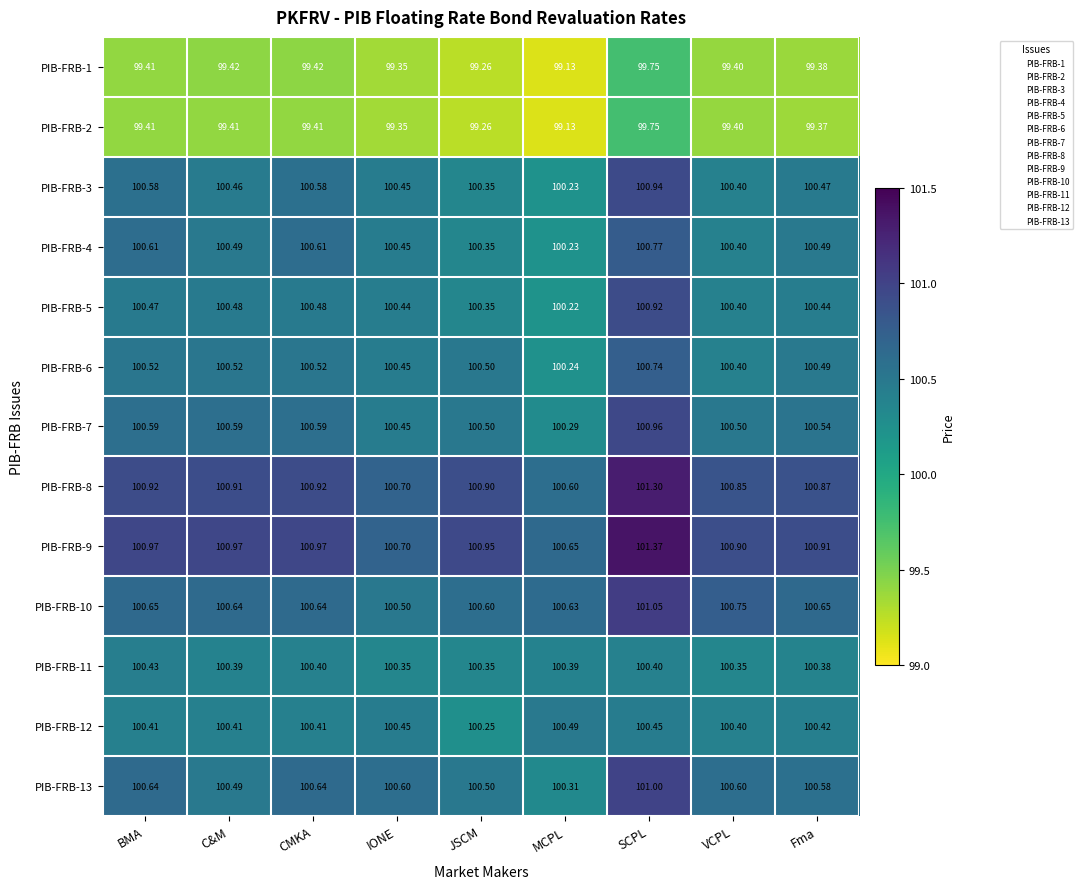

At which label does PIB-FRB-5 reach its peak?

SCPL